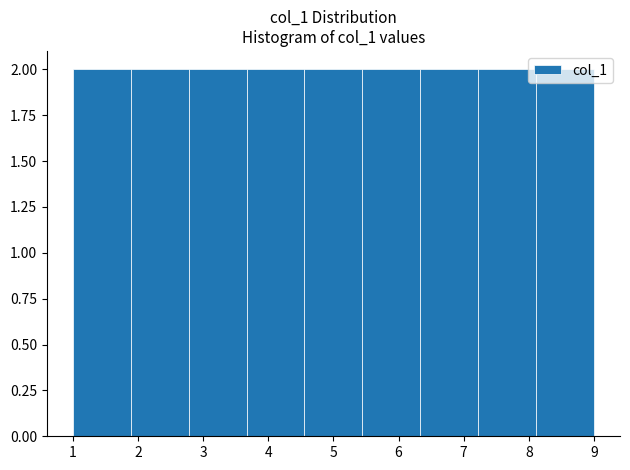

Reading left to right, list every bar in this chart as the range it spans on the x-axis followed by its height. Neither the bar edges nor the heights are printed on the chart, so give them approximately, as read against the axes.

1.0 to 1.9: 2
1.9 to 2.8: 2
2.8 to 3.7: 2
3.7 to 4.6: 2
4.6 to 5.4: 2
5.4 to 6.3: 2
6.3 to 7.2: 2
7.2 to 8.1: 2
8.1 to 9.0: 2